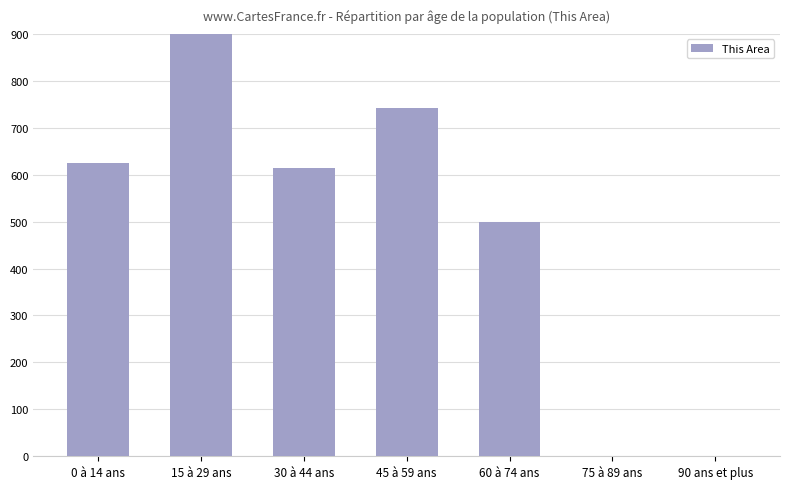

How many bars are there in total?

7